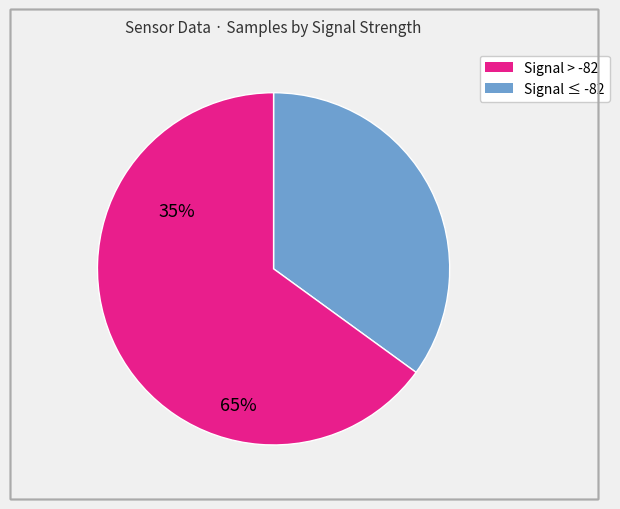

Is there any slice that represents more than half of the pie?

Yes